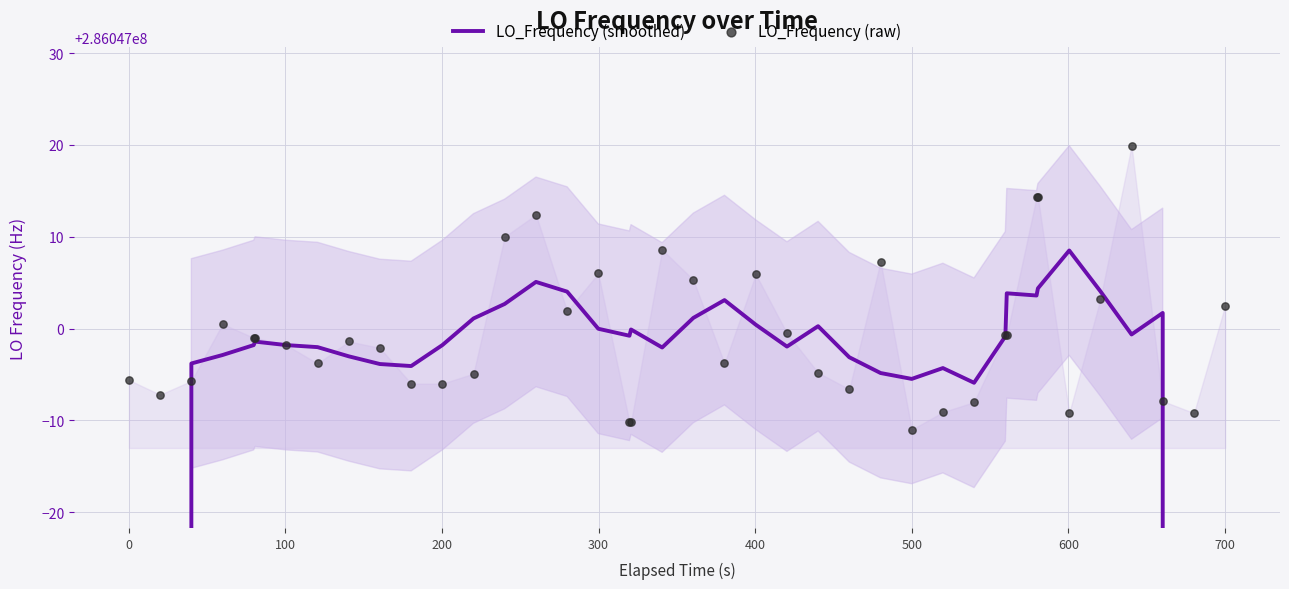

At how many categories does at least one series exceed 285769881?

40